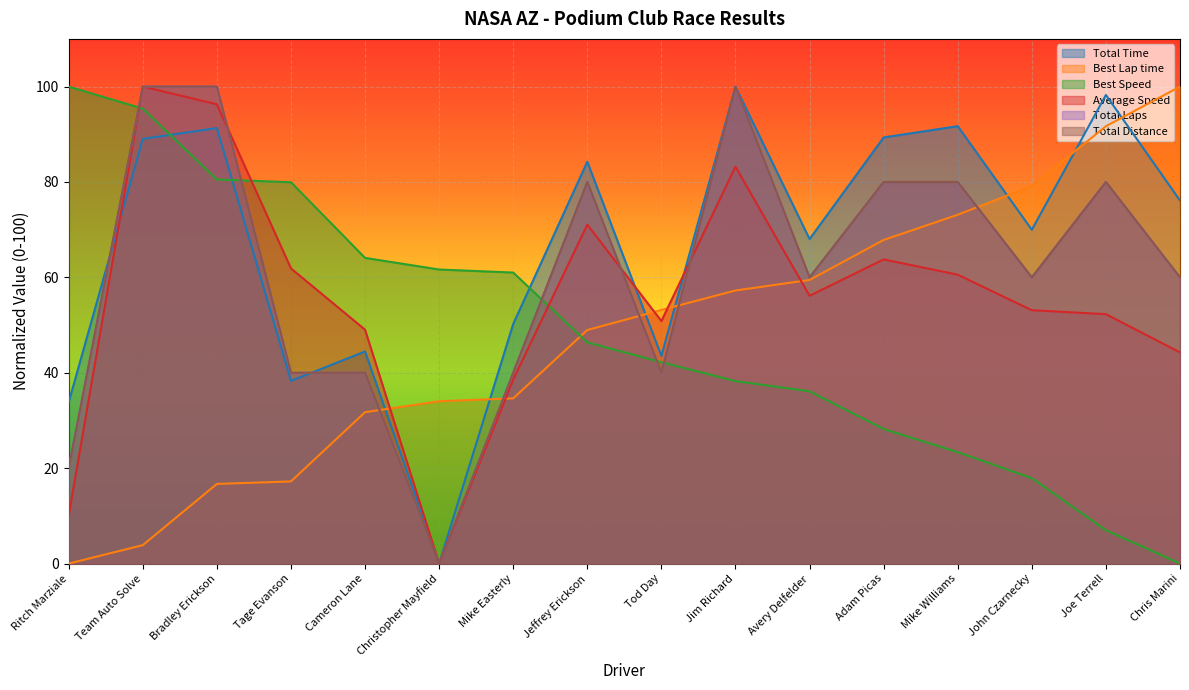

Rank the series by their maximum value, from lowest to highest.

Total Time, Best Lap time, Best Speed, Average Speed, Total Laps, Total Distance